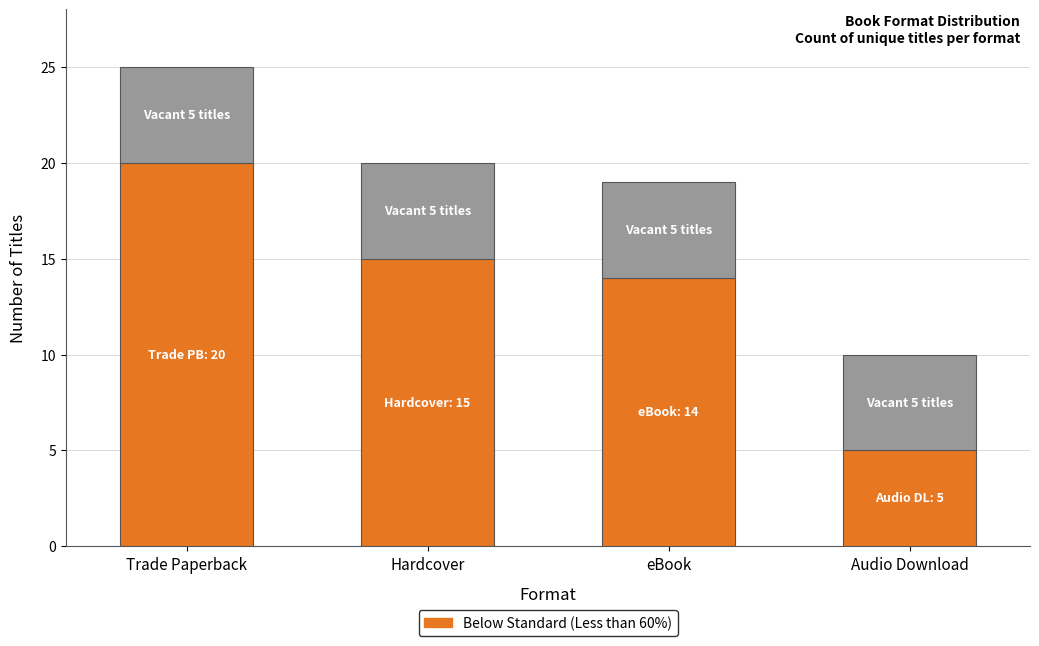

Which category has the highest value across all series?

Trade Paperback